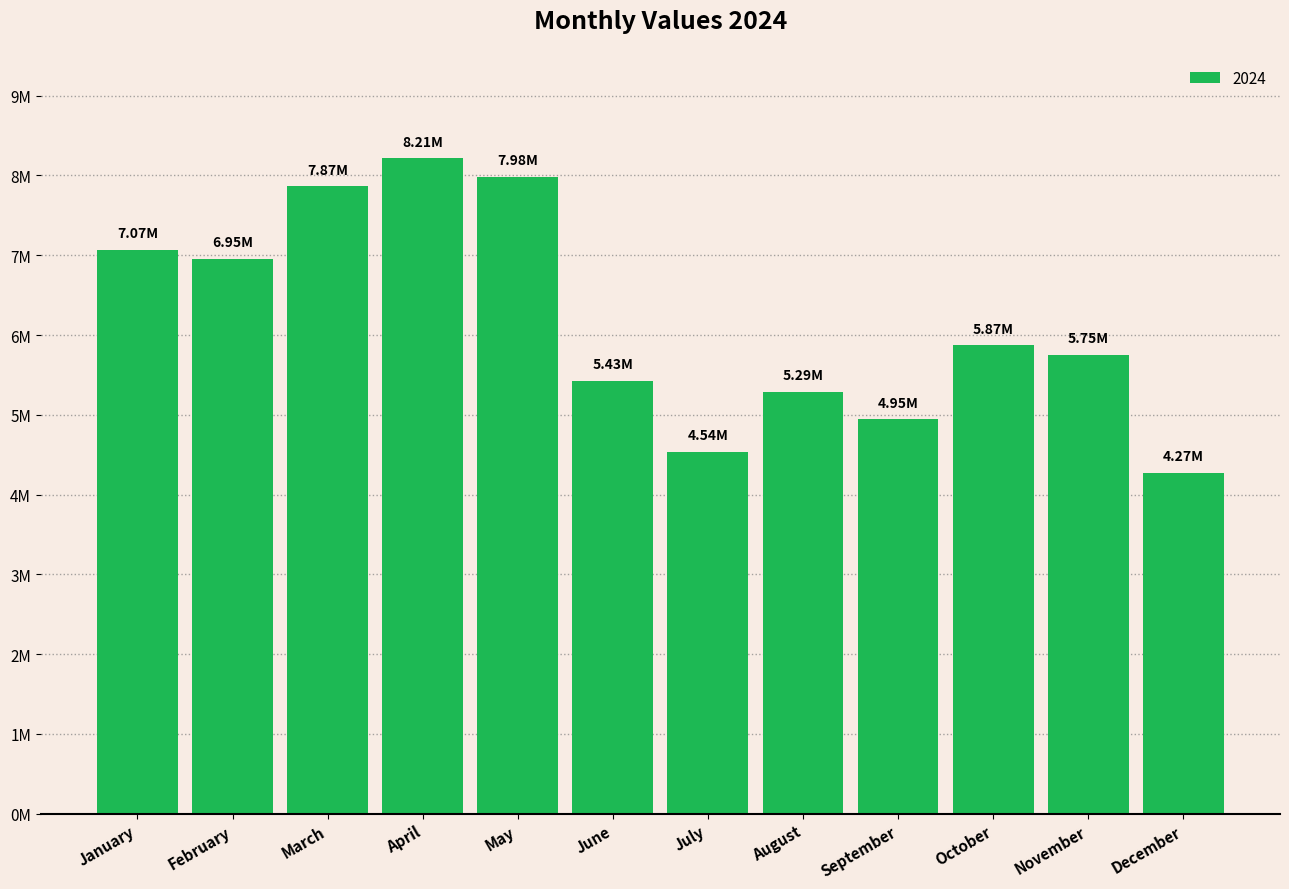

Count the number of categories in the chart.

12